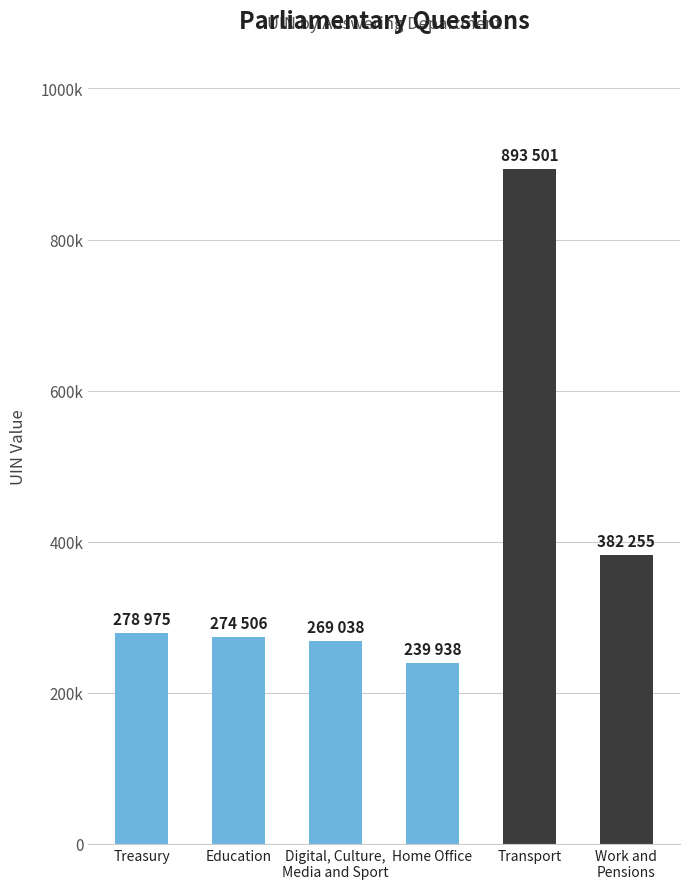

What is the change in value from Treasury to Digital, Culture,
Media and Sport?

-9937